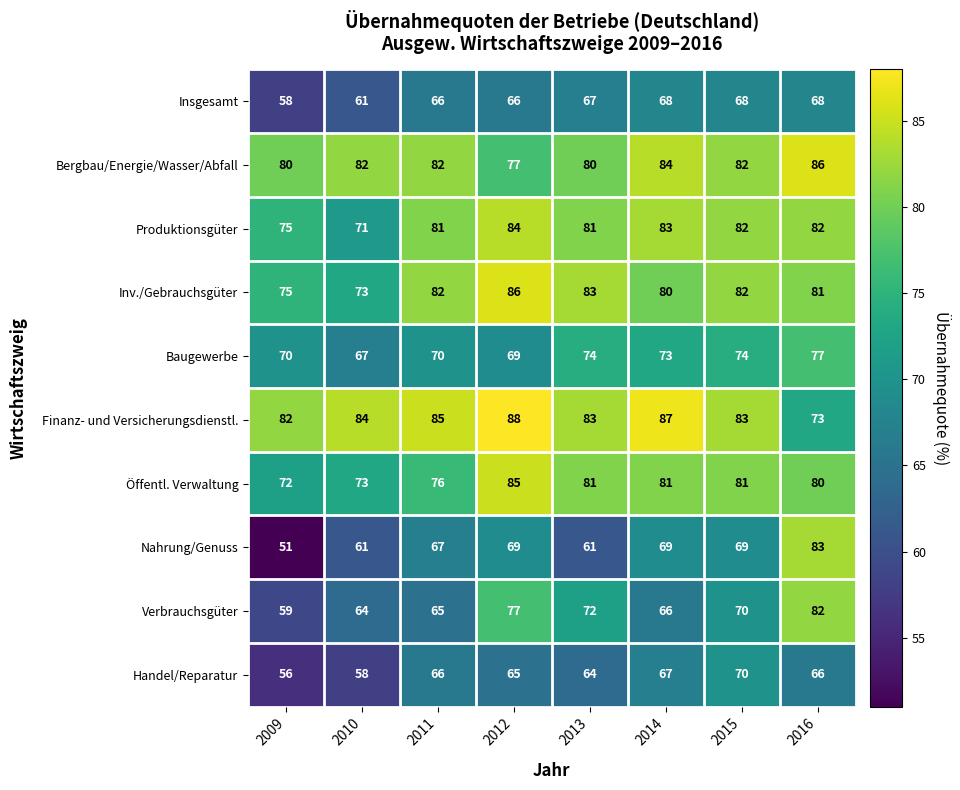

At which label is Öffentl. Verwaltung closest to 78?

2011